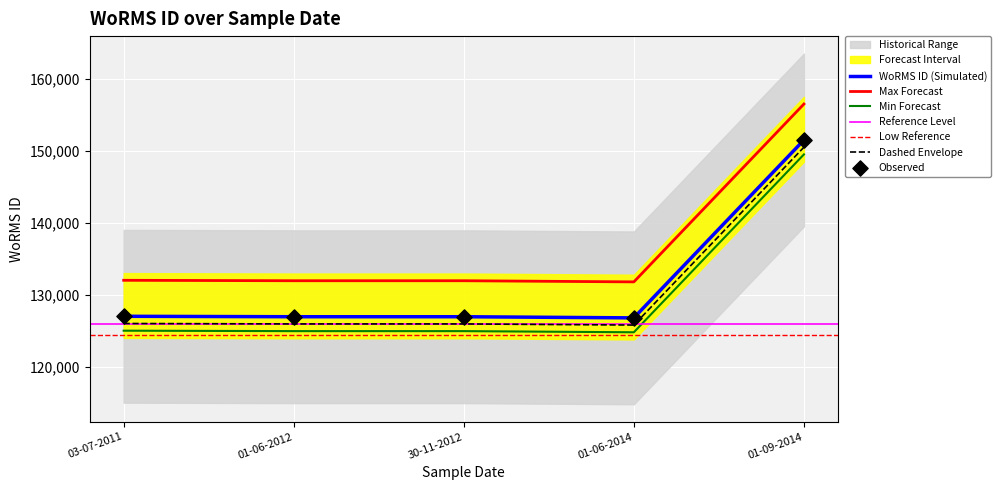

What is the ratio of the value at 30-11-2012 to the value at 01-06-2014?

1.0